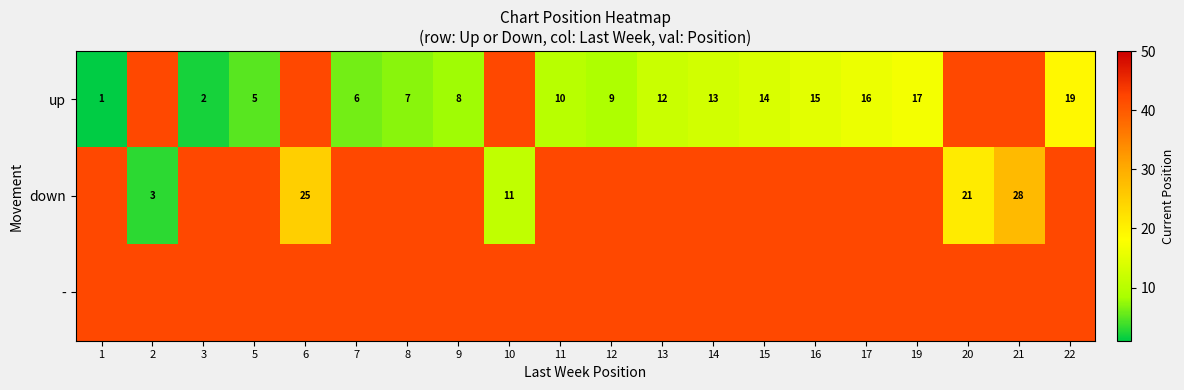

The value of up at 9 is 8. True or false?

True